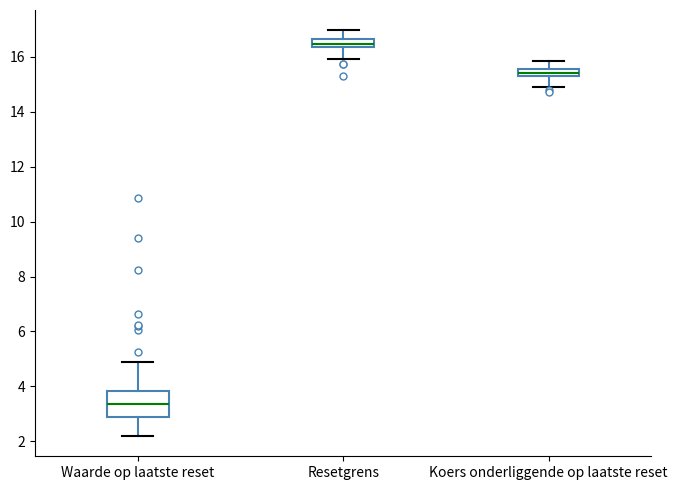

Where is the lower edge of the box for Waarde op laatste reset on the y-axis? The values are not printed on the chart, so give them approximately, as read against the axis.

3.0